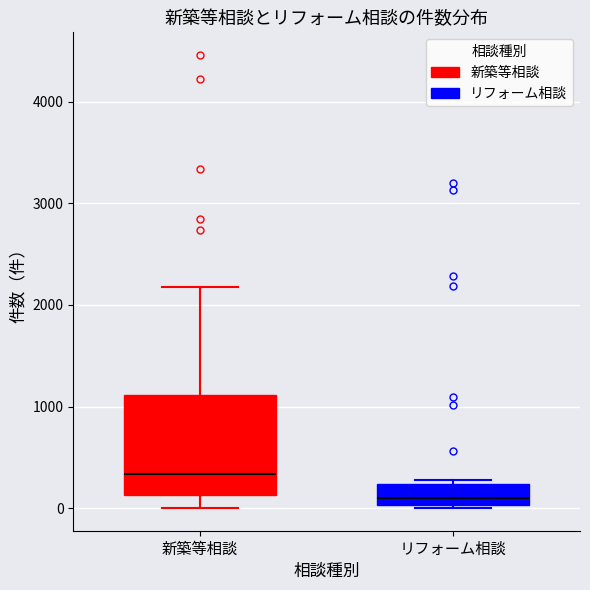

Reading left to right, read every box against the y-axis: the position of its median line, the range the box covers, and the ends of its whiskers. The values are not printed on the chart, so give them approximately, as read against the axis.

新築等相談: median 300, box 100 to 1100, whiskers 0 to 2200
リフォーム相談: median 100, box 0 to 200, whiskers 0 (just below the box's lower edge) to 300